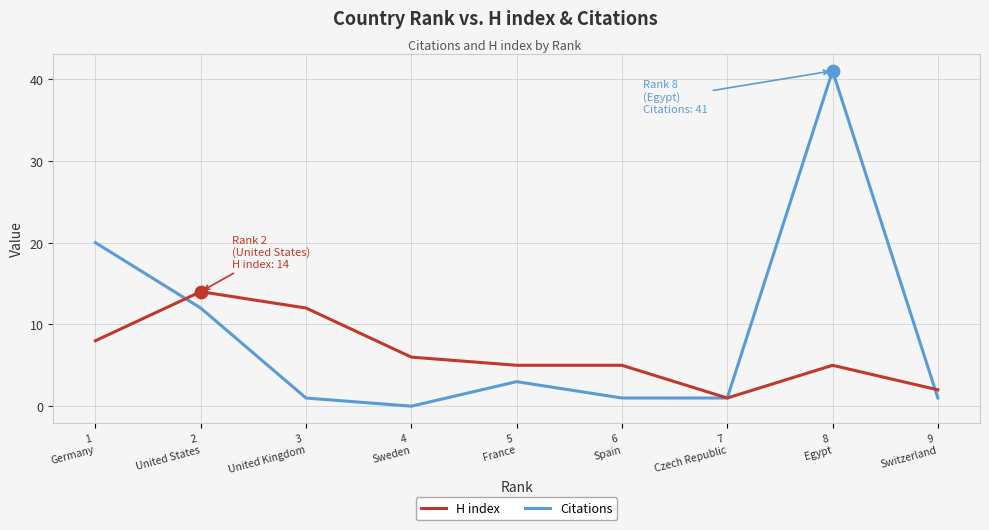

Which series has the widest spread of values?

Citations